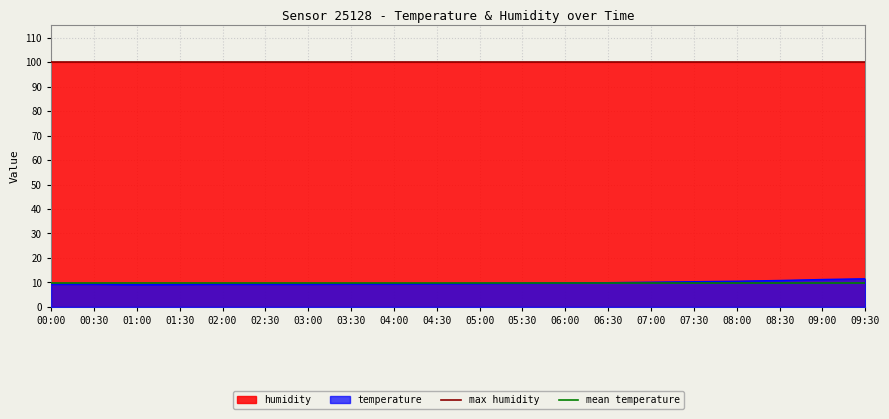

Is it true that temperature equals 9.6 at 05:00?

True